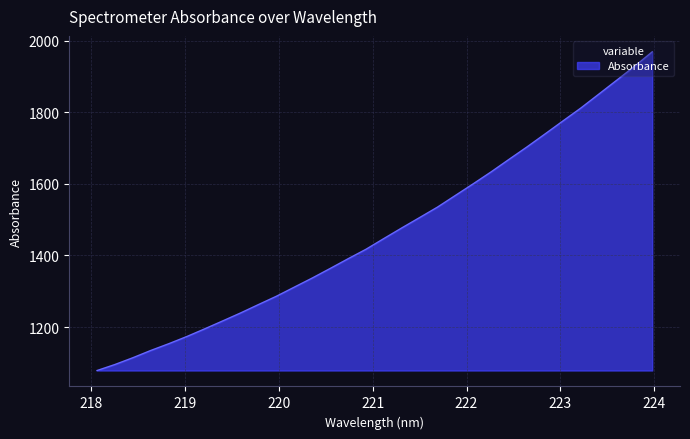

What is the maximum value shown in the chart?

1968.6